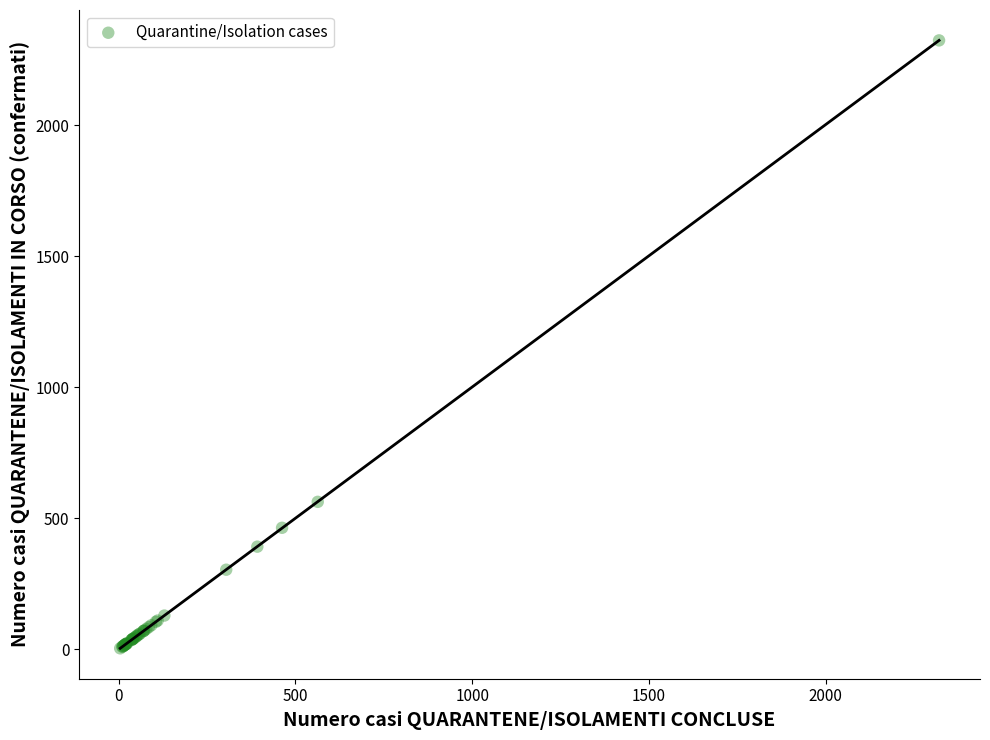

What Y value in the scatter plot is closest to 1164?

563